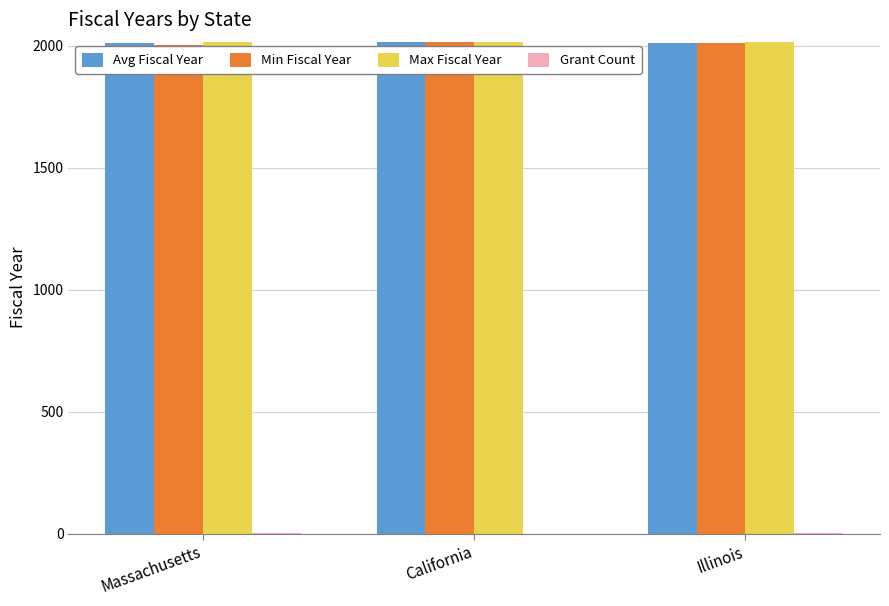

What is the highest value of the Avg Fiscal Year series?

2015.0